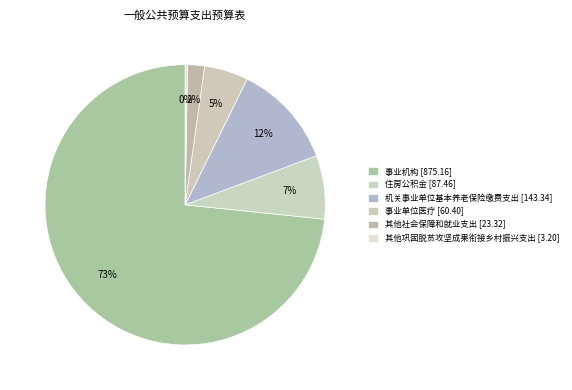

What percentage is the 事业单位医疗 slice, to the nearest percent?

5%